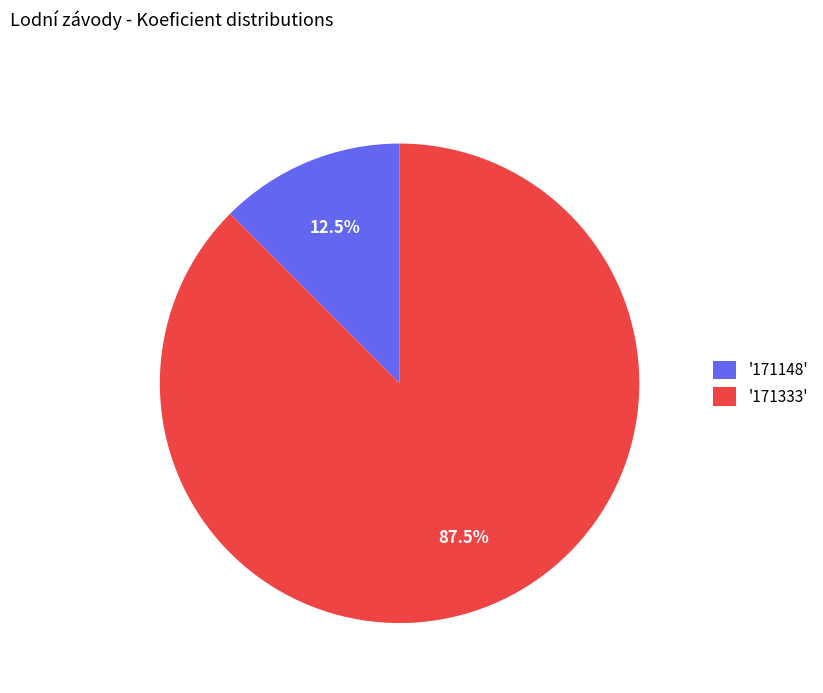

How many slices are in this pie chart?

2